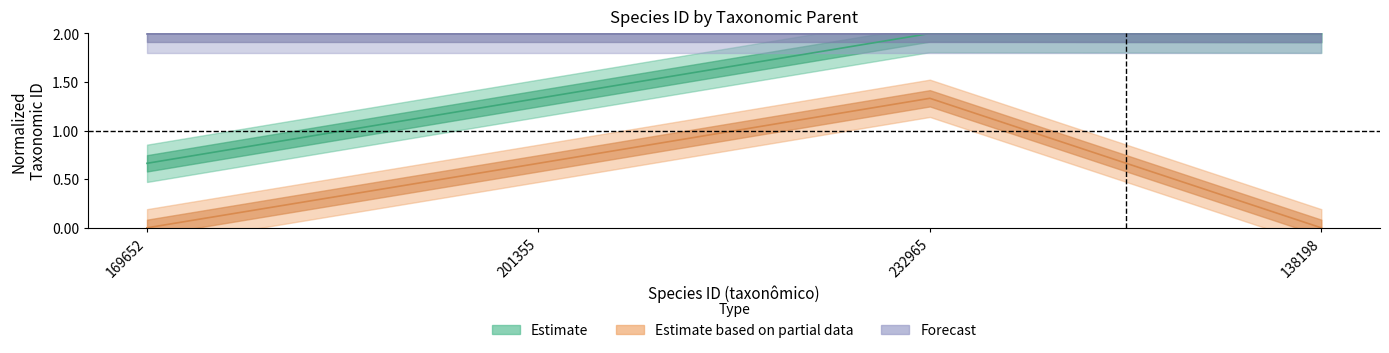

What is the sum of the Estimate values at 201355 and 138198?

3.3